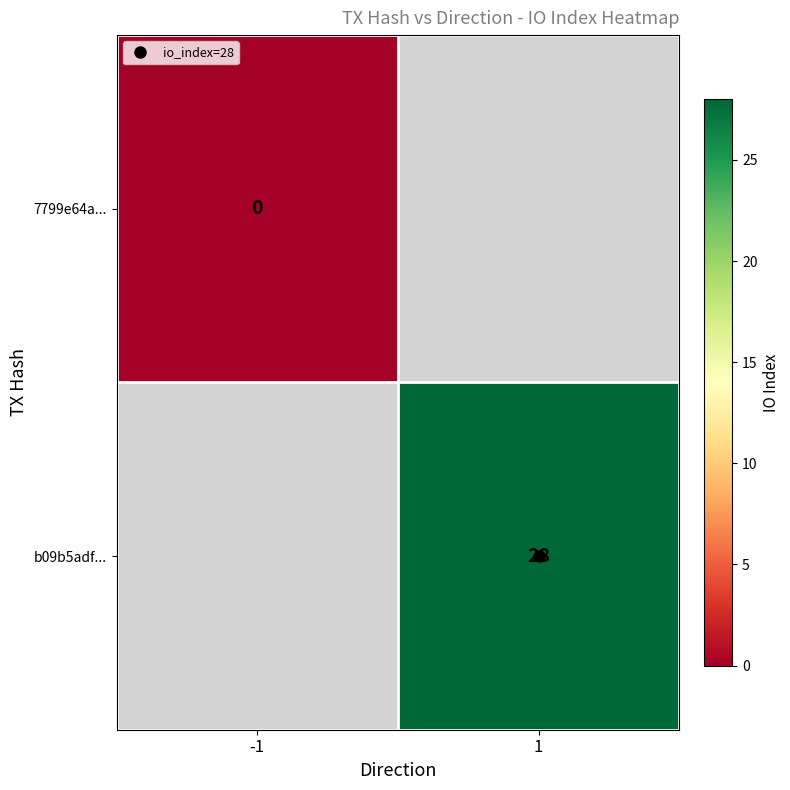

At how many categories does at least one series exceed 5?

1